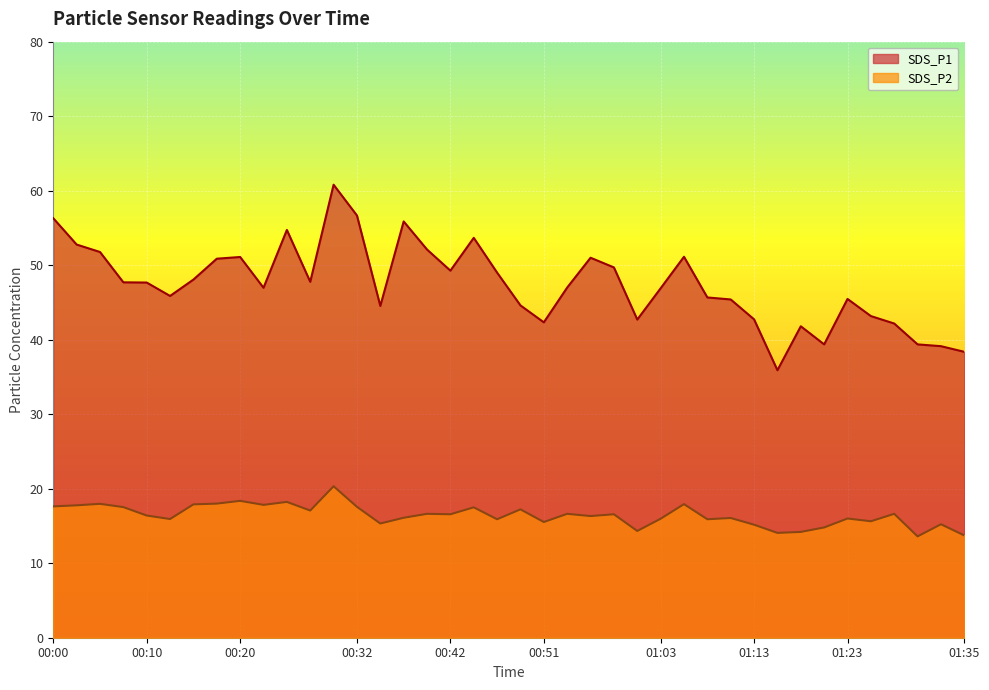

Is it true that SDS_P2 equals 14.2 at 01:18?

True